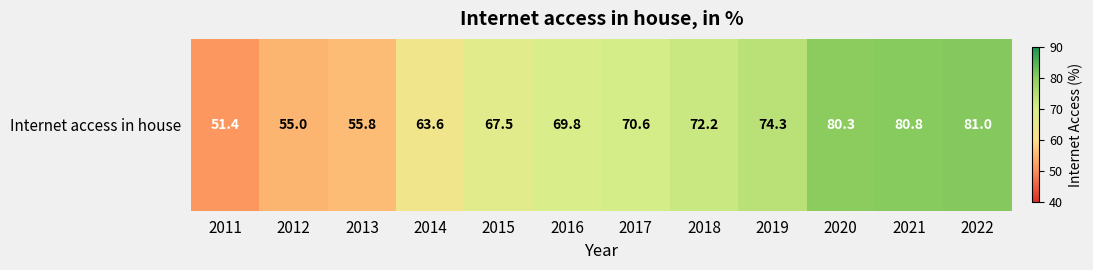

What is the sum of the values at 2016 and 2017?

140.4